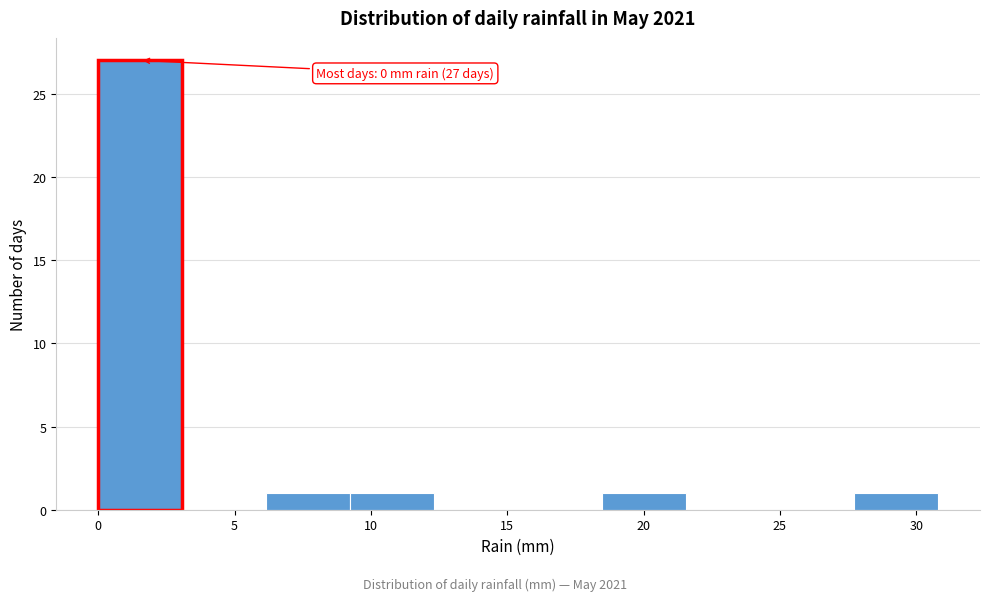

Which range on the x-axis has the tallest bar?

0.0 to 3.0